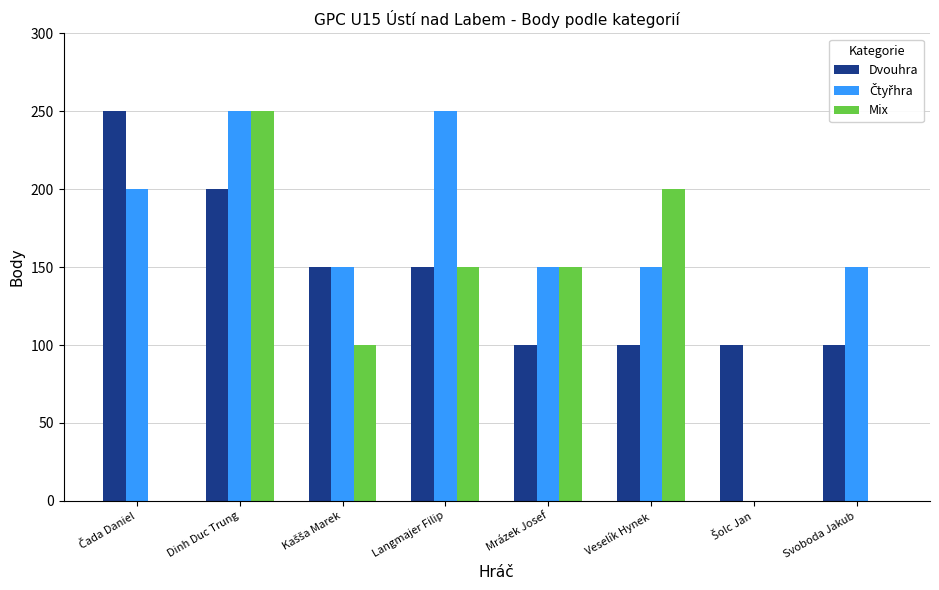

True or false: Mix has a value of 150 at Mrázek Josef.

True